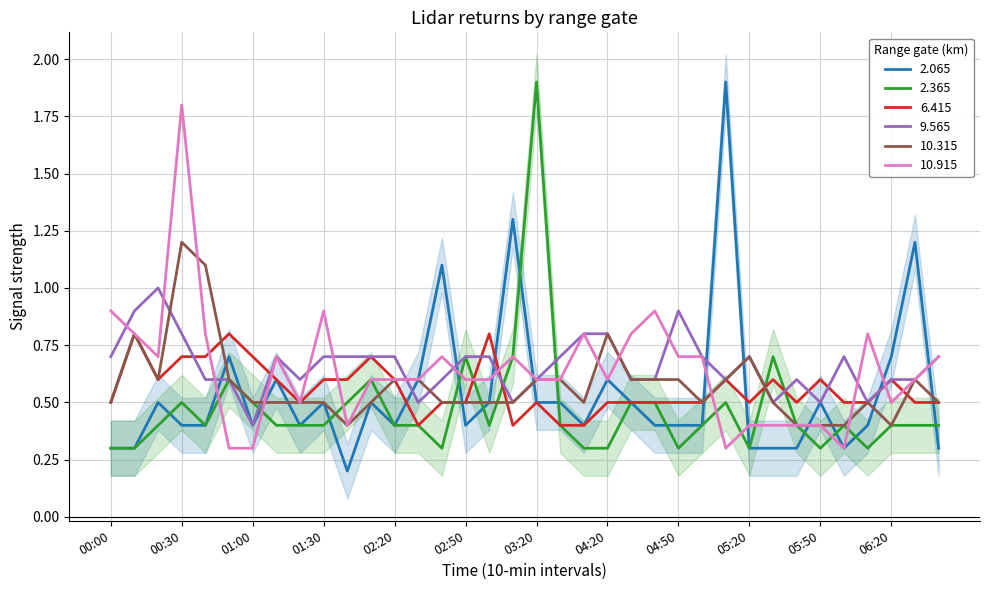

At how many categories does at least one series exceed 1?

7